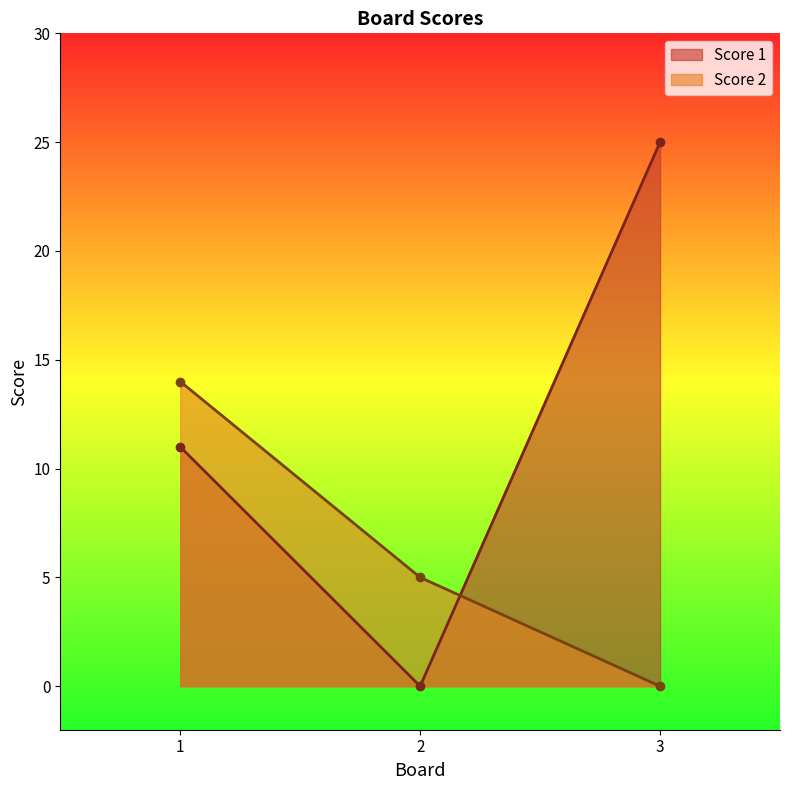

Which category has the highest value in the Score 1 series?

3